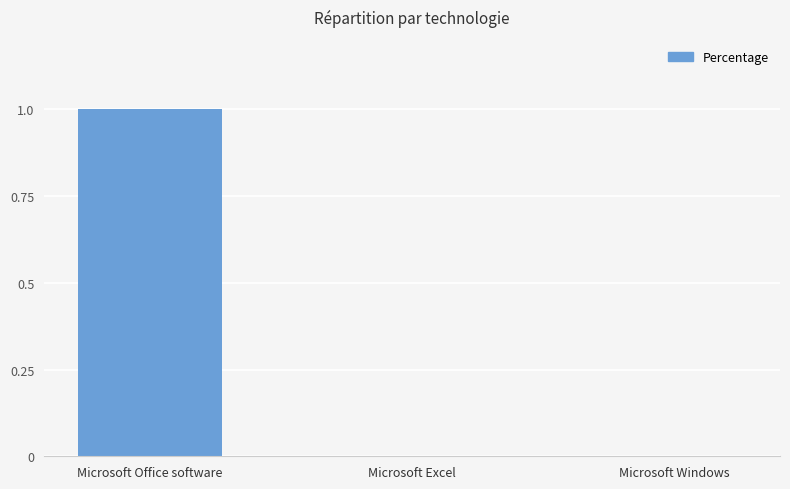

Which has a higher value, Microsoft Excel or Microsoft Office software?

Microsoft Office software